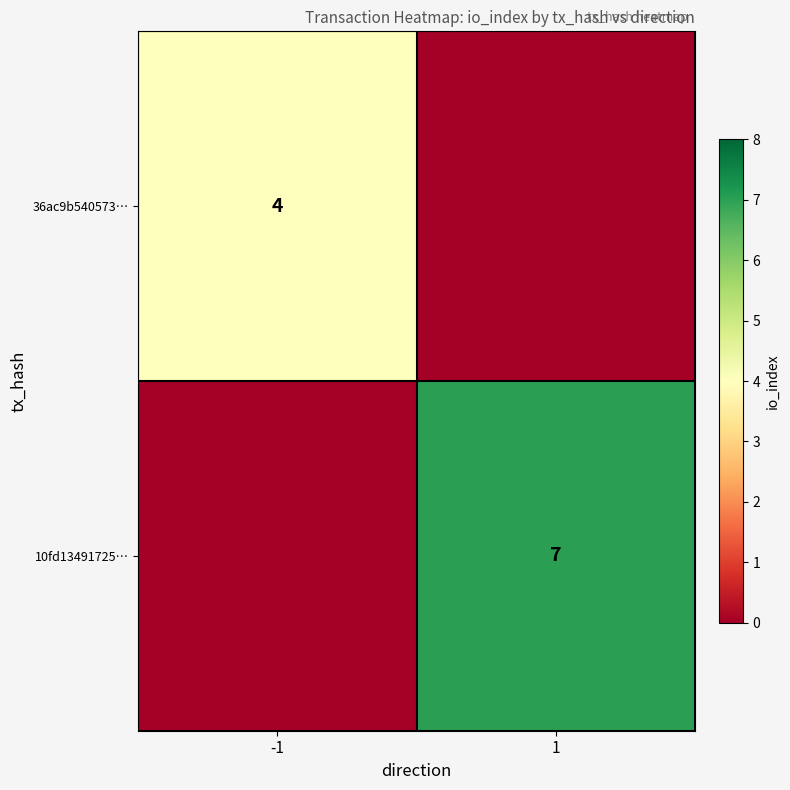

Is the value of 36ac9b540573… at -1 greater than the value of 10fd13491725… at 1?

No